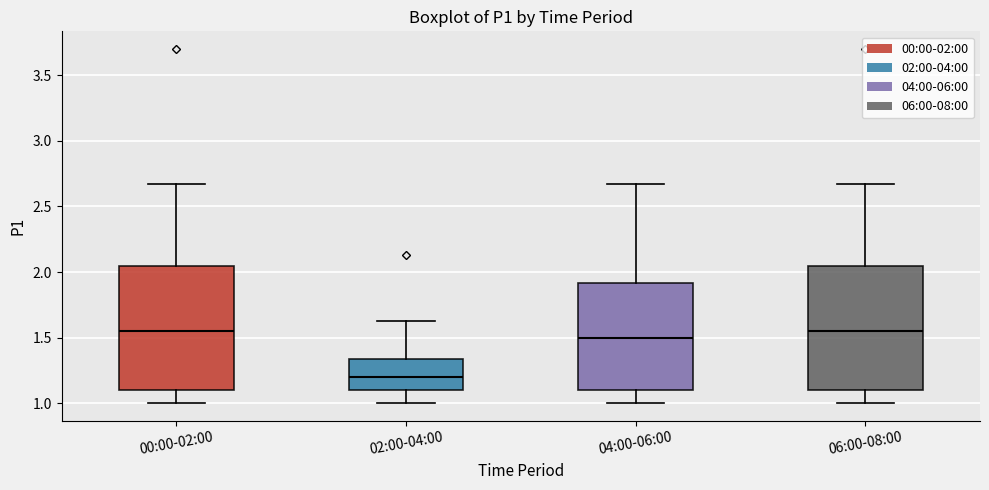

Which box's median line is the lowest?

02:00-04:00